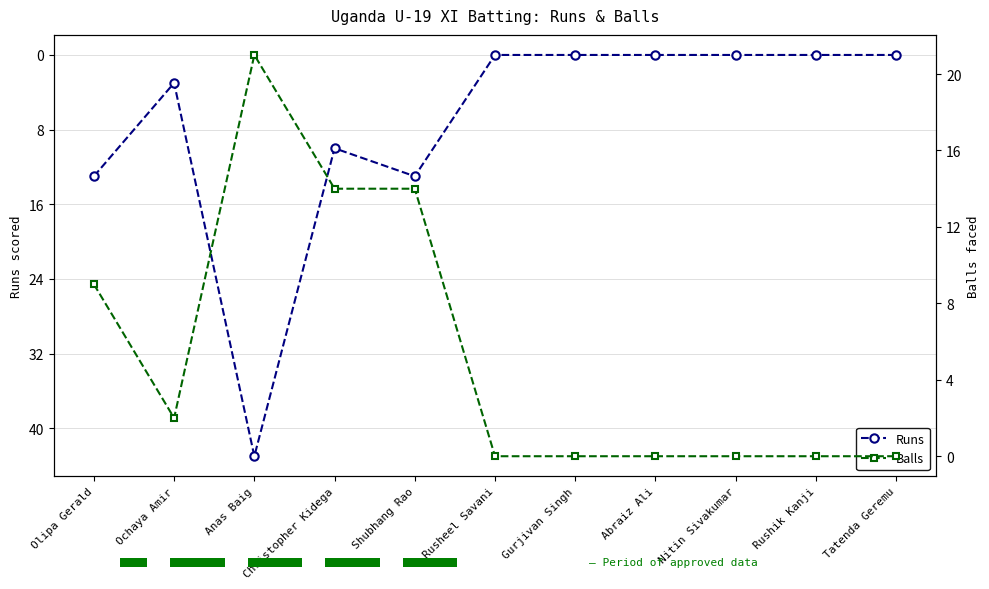

Rank the categories by Runs value from highest to lowest.

Anas Baig, Olipa Gerald, Shubhang Rao, Christopher Kidega, Ochaya Amir, Rusheel Savani, Gurjivan Singh, Abraiz Ali, Nitin Sivakumar, Rushik Kanji, Tatenda Geremu